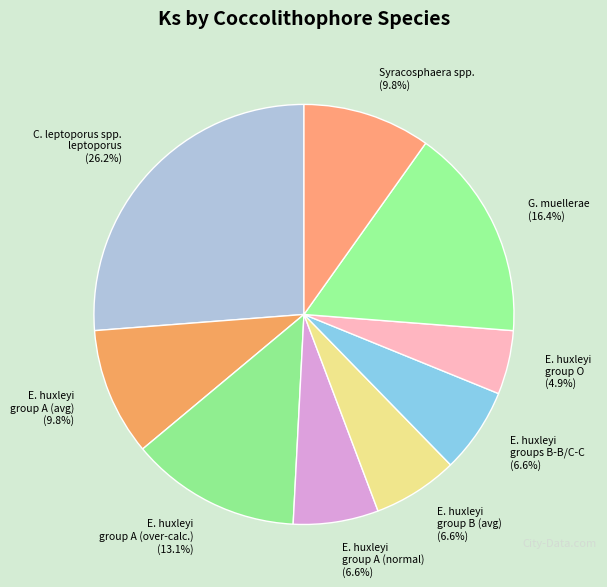

Between E. huxleyi group A (normal) (6.6%) and G. muellerae (16.4%), which is larger?

G. muellerae (16.4%)